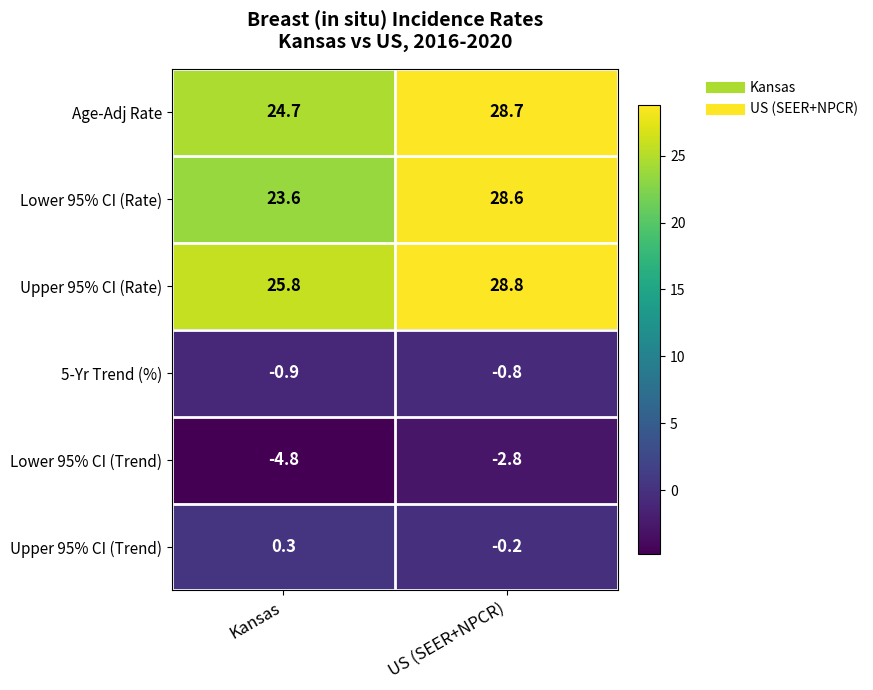

Which series changed the most between Kansas and US (SEER+NPCR)?

Lower 95% CI (Rate)